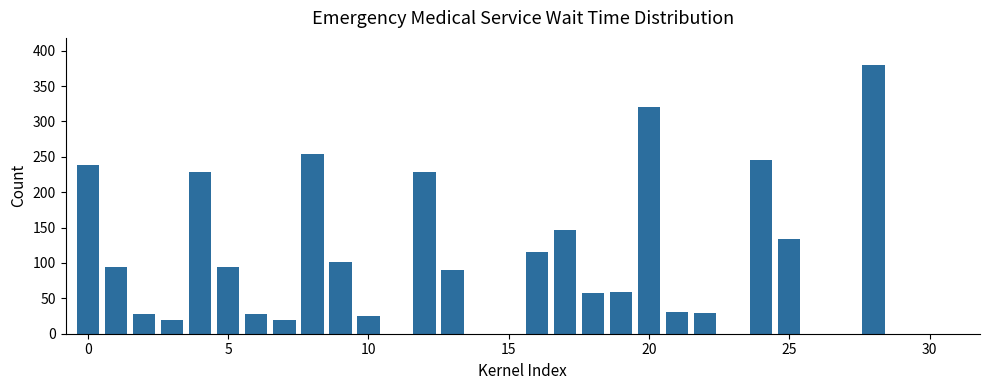

Count the number of categories in the chart.

32